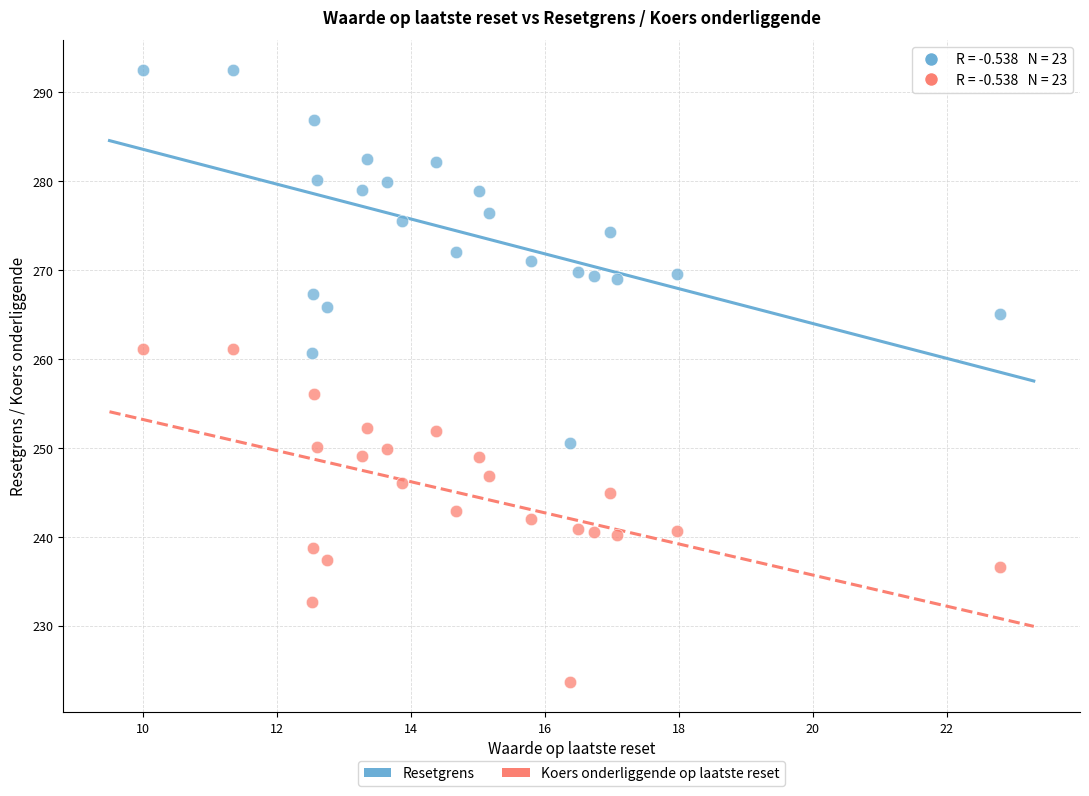

Across all data points, what is the range of X values (max minus min)?

12.8